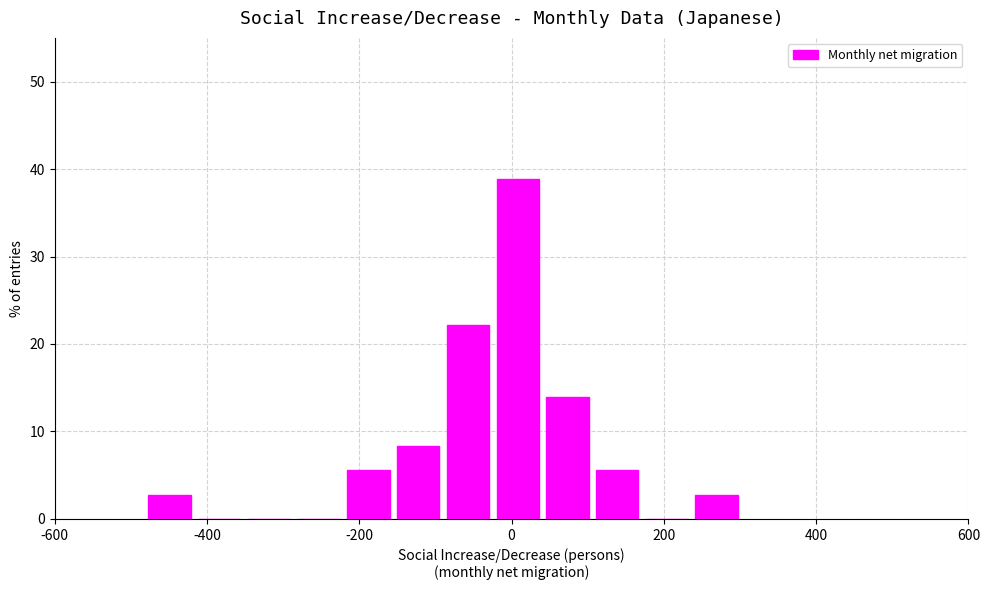

Around what value on the x-axis is the tallest bar? Give the approximate position of its centre, as read against the axis.

0